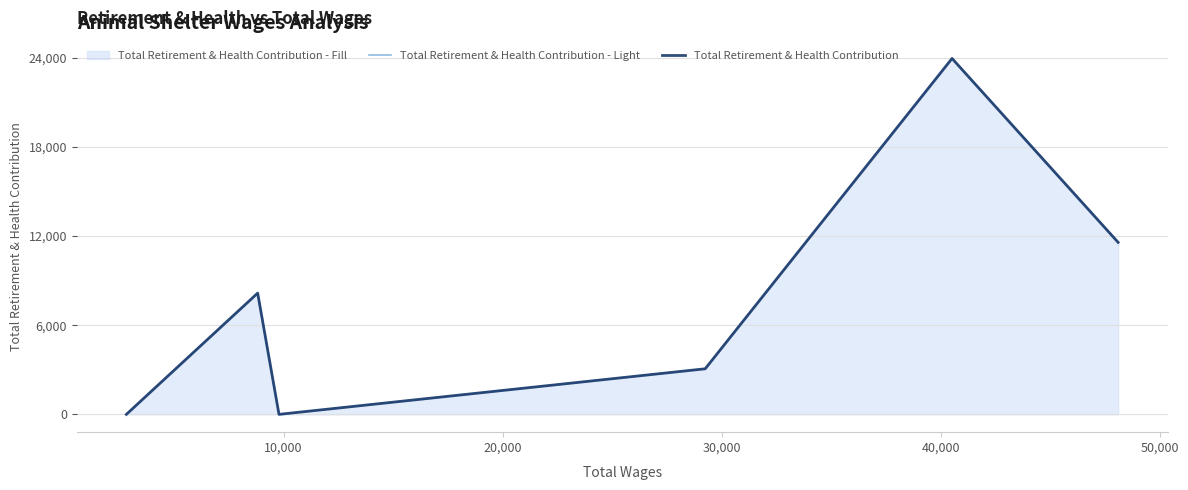

Which series changed the most between 20,000 and 30,000?

Total Retirement & Health Contribution - Light